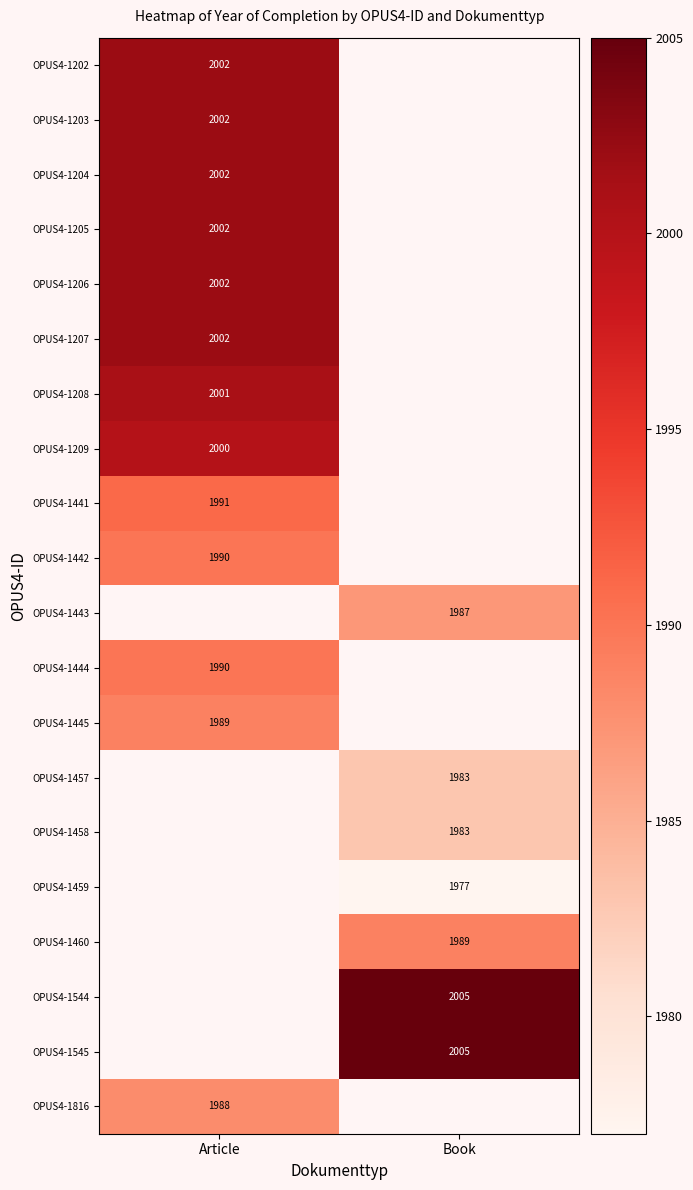

Is it true that OPUS4-1208 equals 1307 at Article?

False